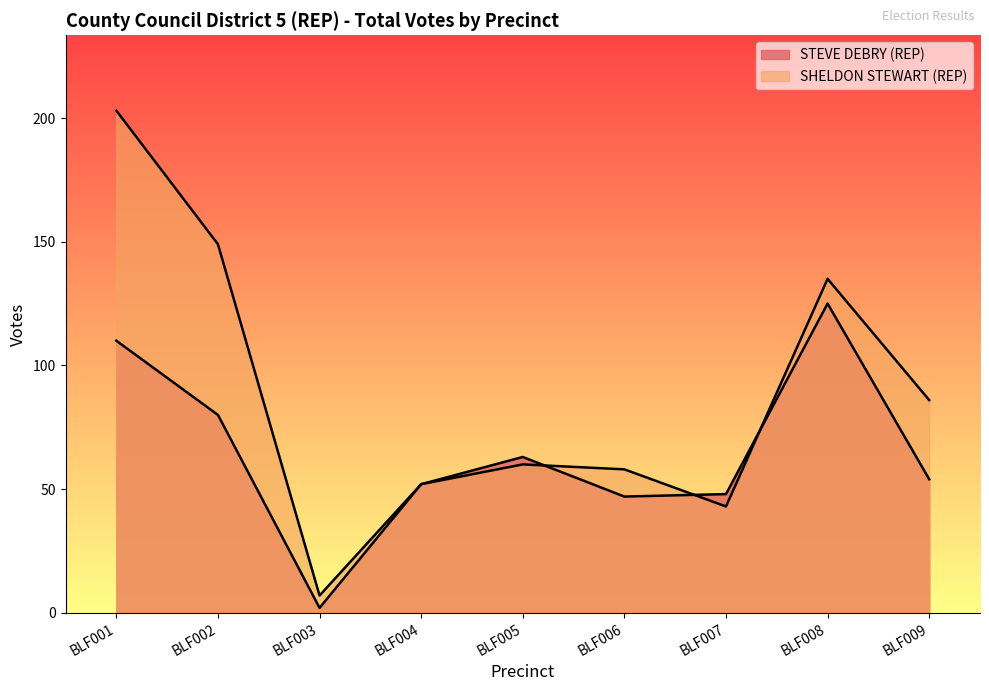

List the labels in order of SHELDON STEWART (REP) value, largest first.

BLF001, BLF002, BLF008, BLF009, BLF005, BLF006, BLF004, BLF007, BLF003